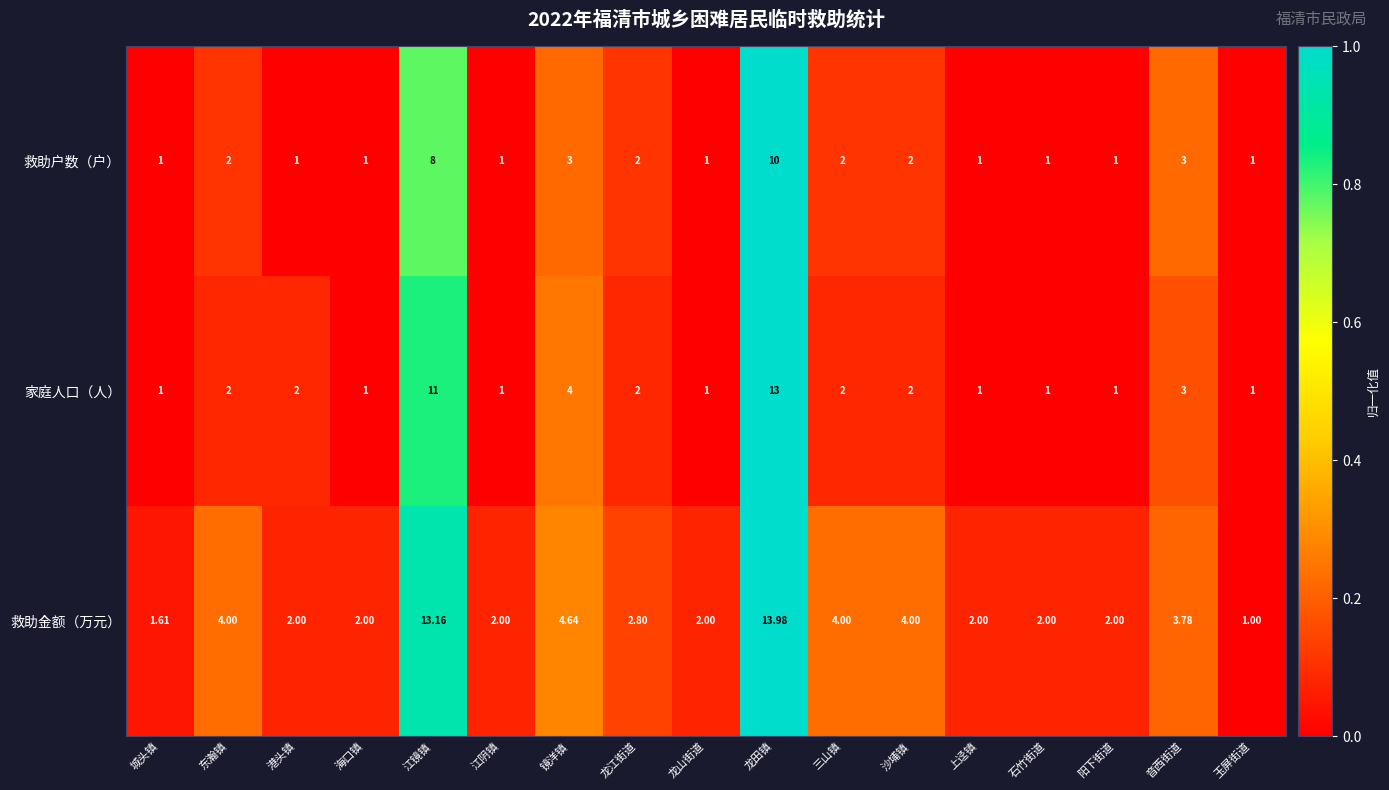

At which category does the chart reach its peak across all series?

龙田镇